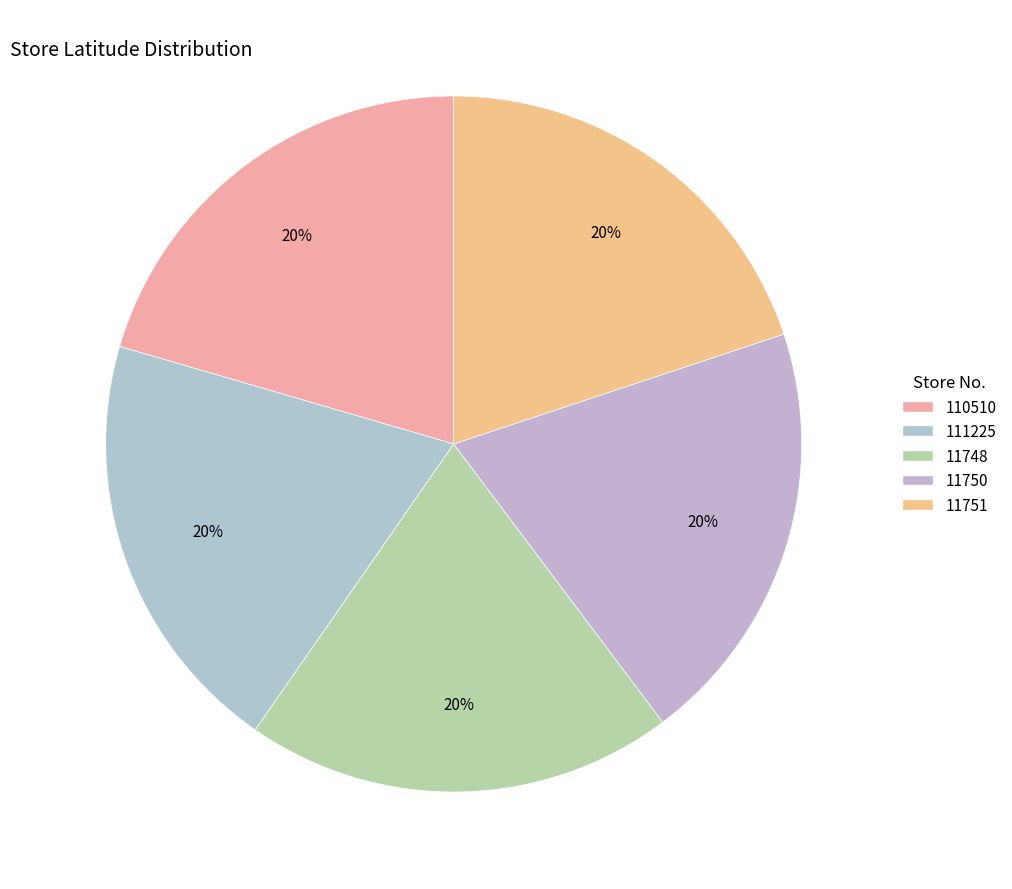

How many segments does this pie chart have?

5